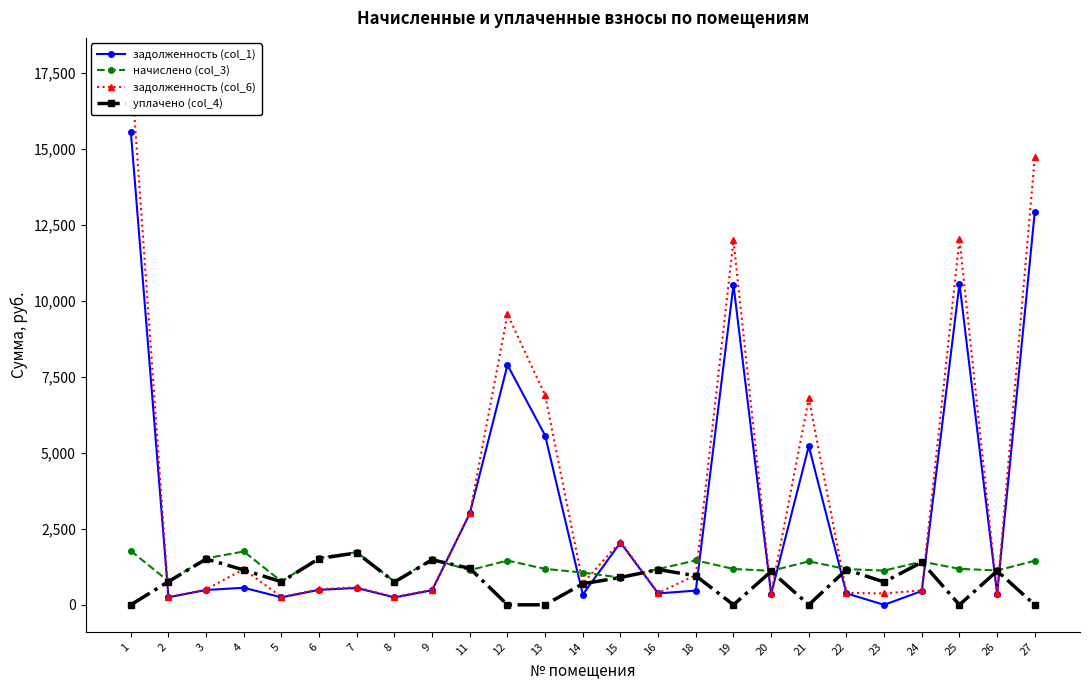

What is the difference between the maximum and minimum values in the уплачено (col_4) series?

1708.3